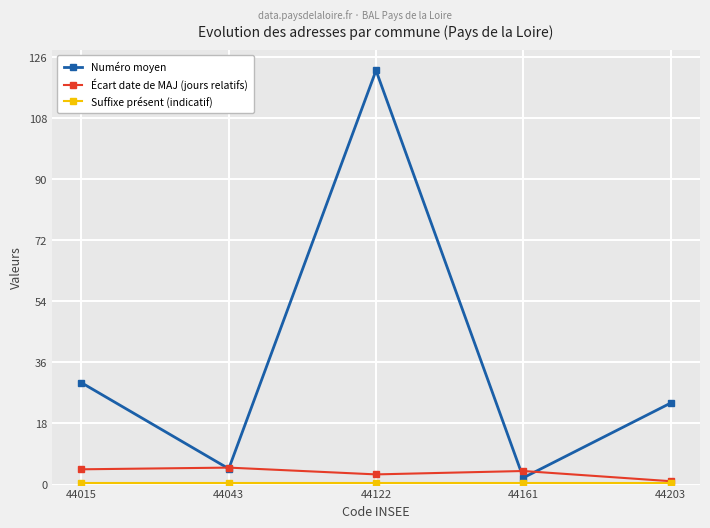

What is the spread (max minus min) of values at 44015?

29.5